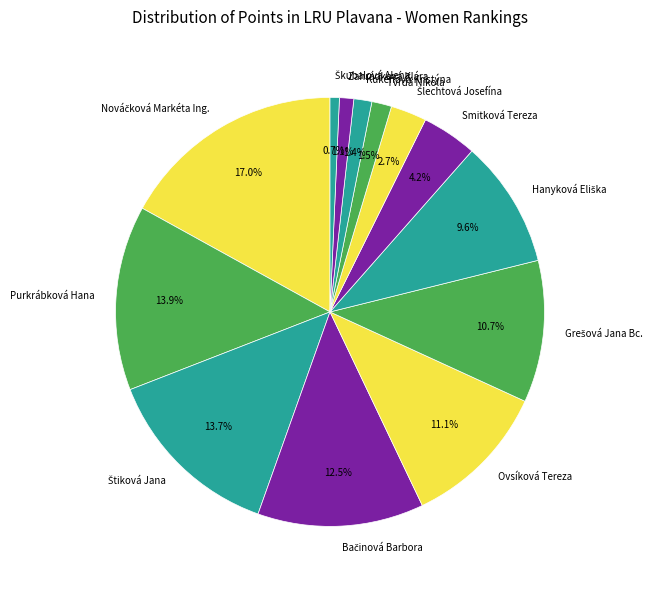

How much of the chart is everything except Purkrábková Hana?

86.1%